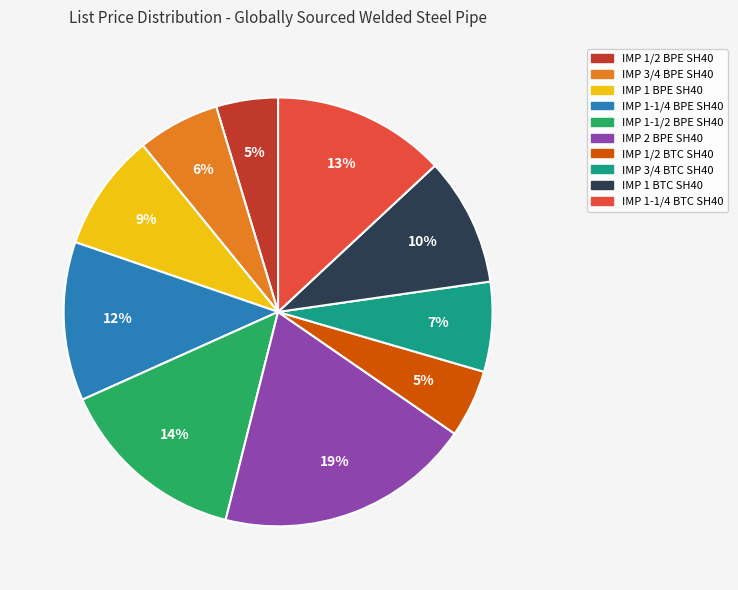

Approximately how many times larger is the value at IMP 1/2 BPE SH40 compared to IMP 1 BTC SH40?

0.5